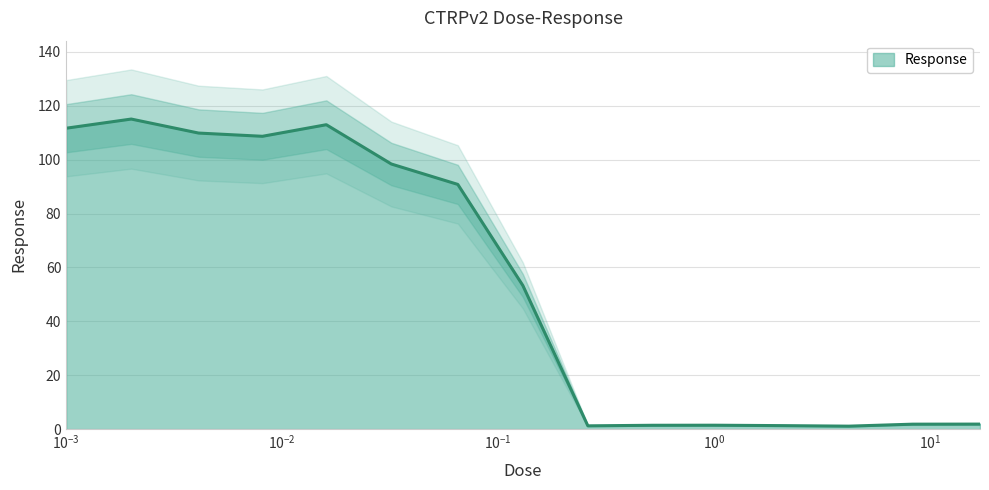

Where does the data first go above 53?

0.001